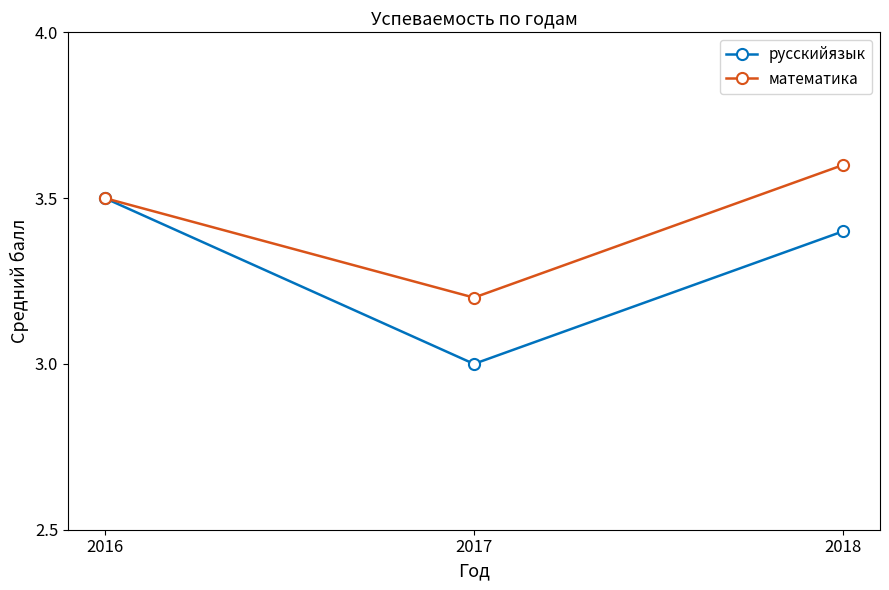

Is it true that математика equals 3.5 at 2016?

True